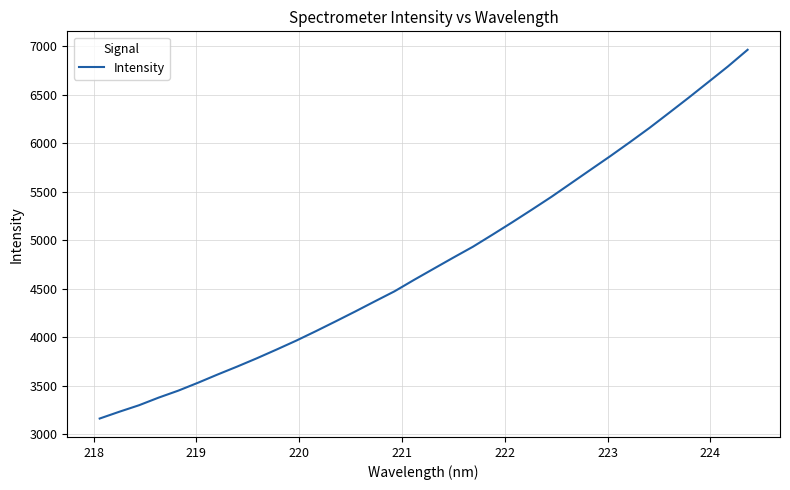

What is the maximum value shown in the chart?

6964.6